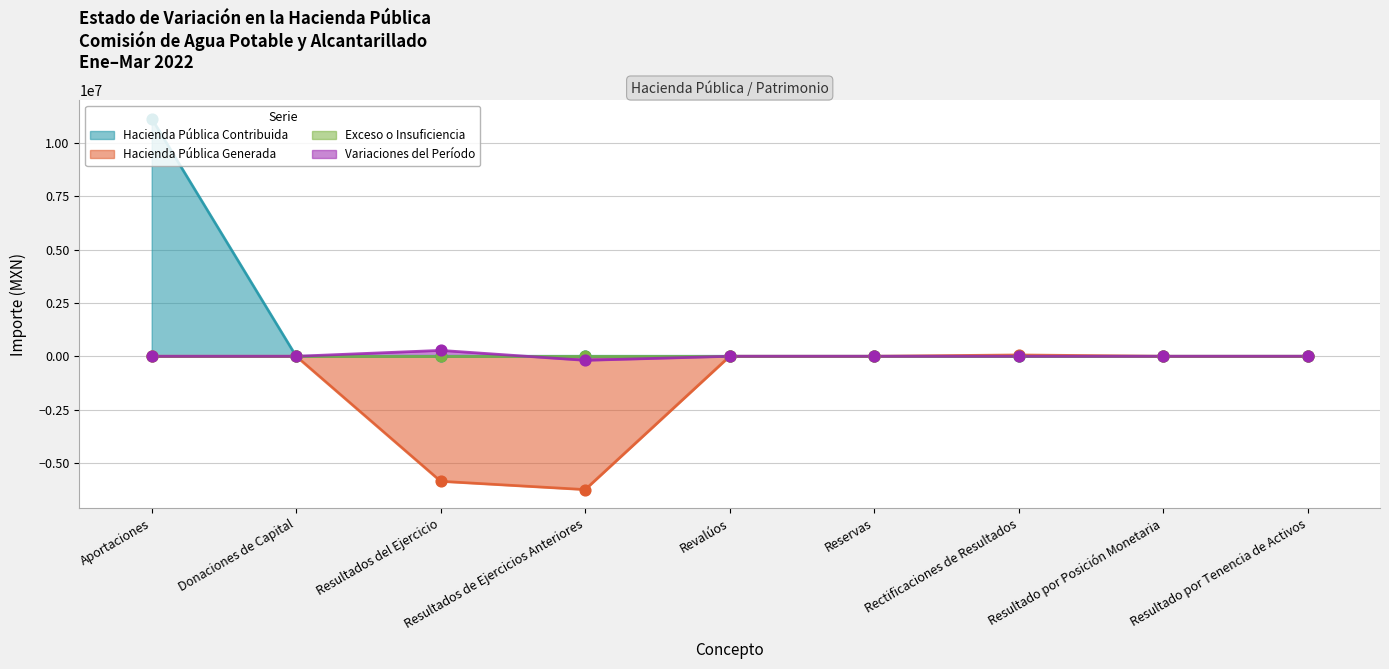

Which series contains the lowest Y value?

Hacienda Pública Generada